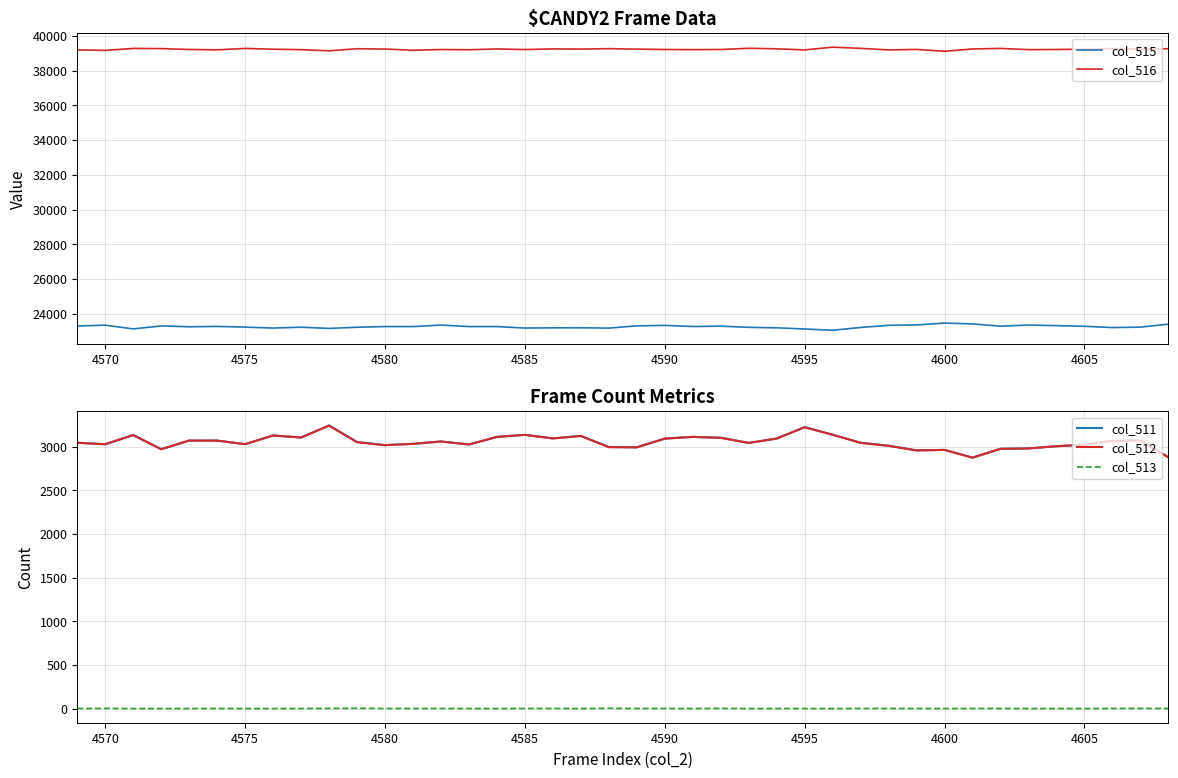

At which category does col_511 reach its first local valley?

4570